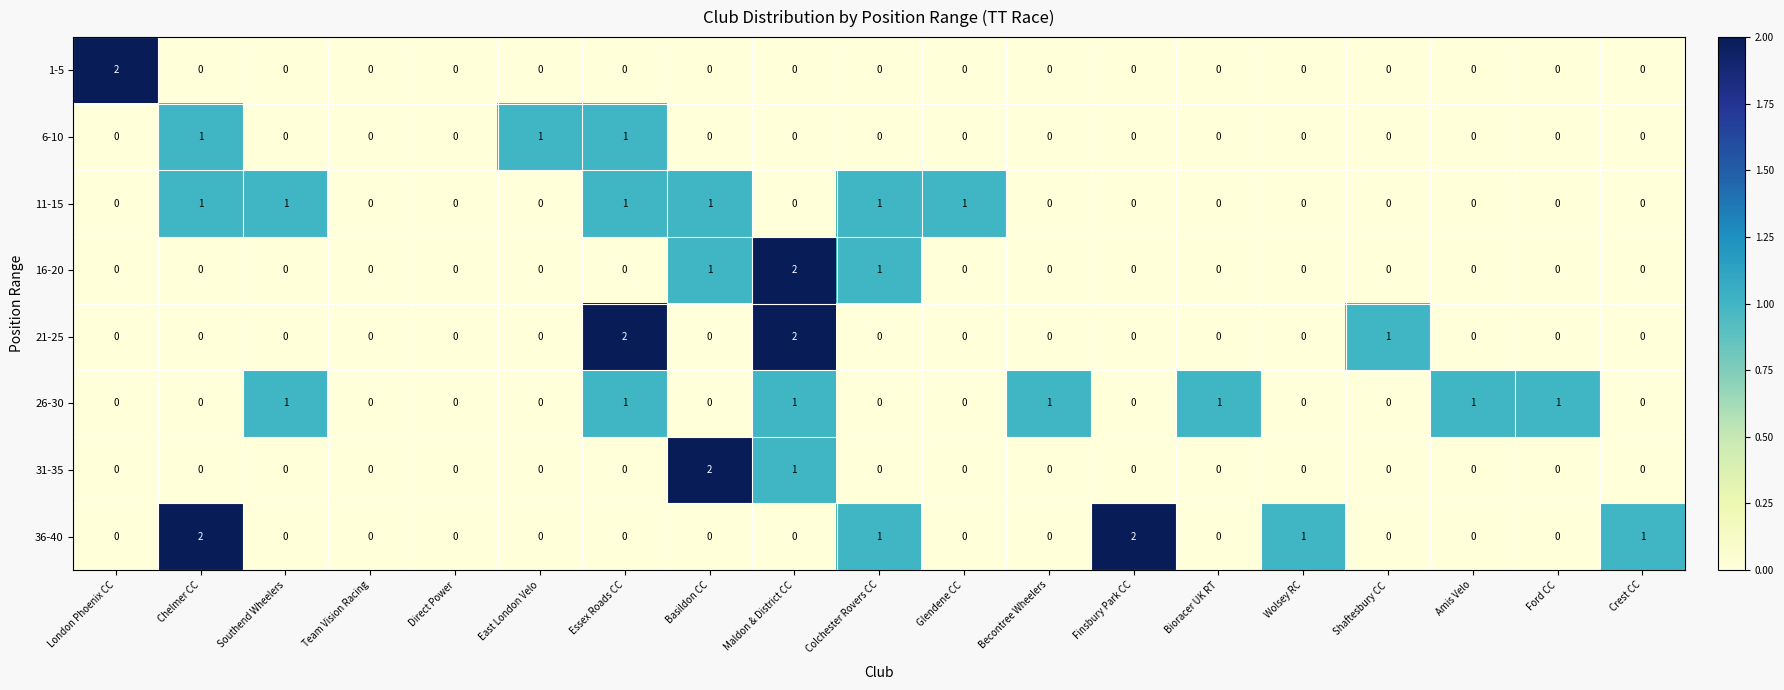

At which category is the sum across all series the highest?

Maldon & District CC